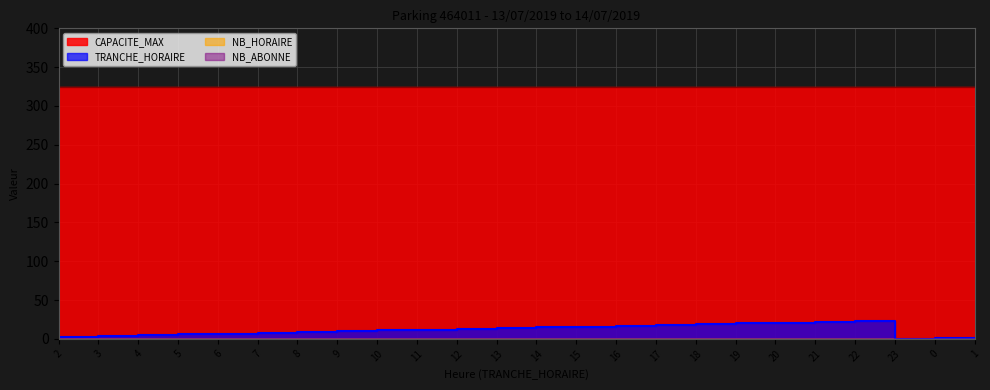

What is the maximum value shown in the chart?

324